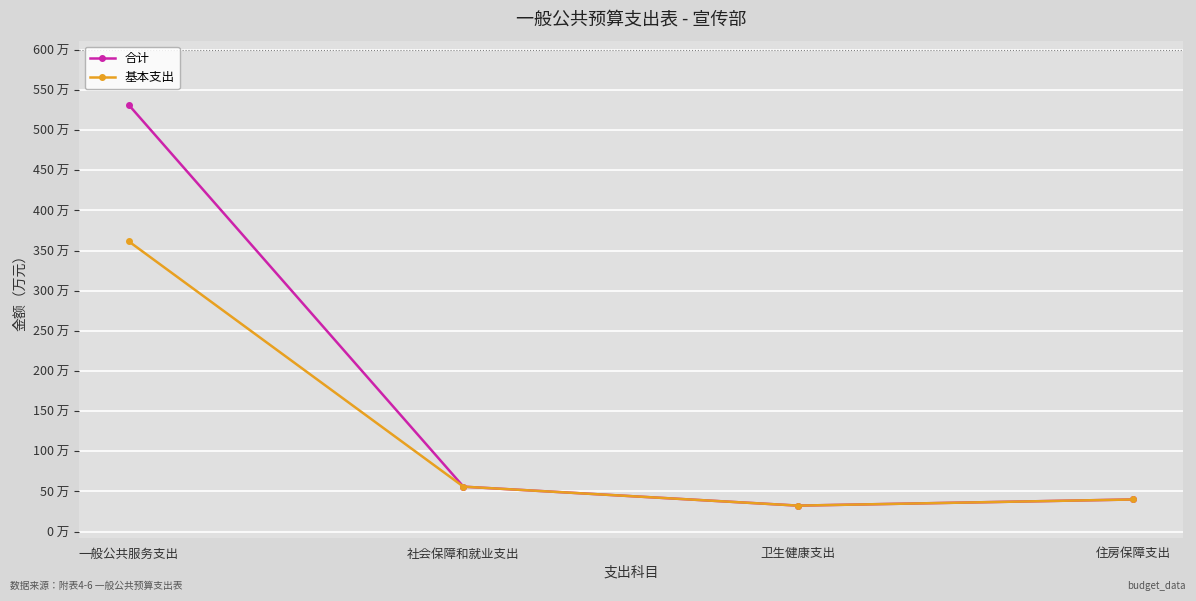

What is the total value across all series at 住房保障支出?

79.8